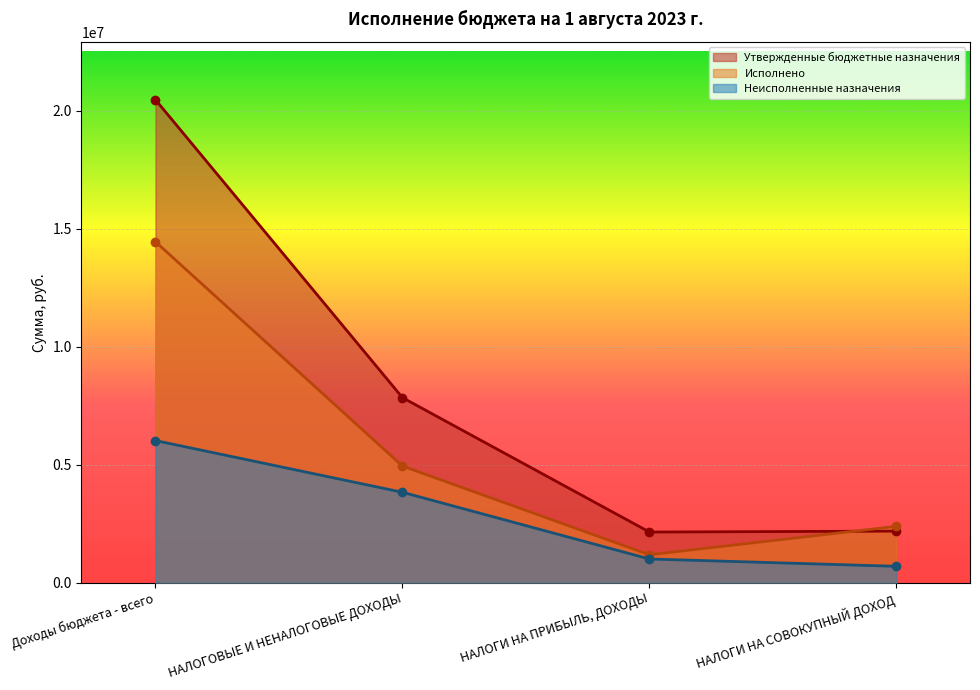

The value of Неисполненные назначения at НАЛОГИ НА СОВОКУПНЫЙ ДОХОД is 210252.5. True or false?

False